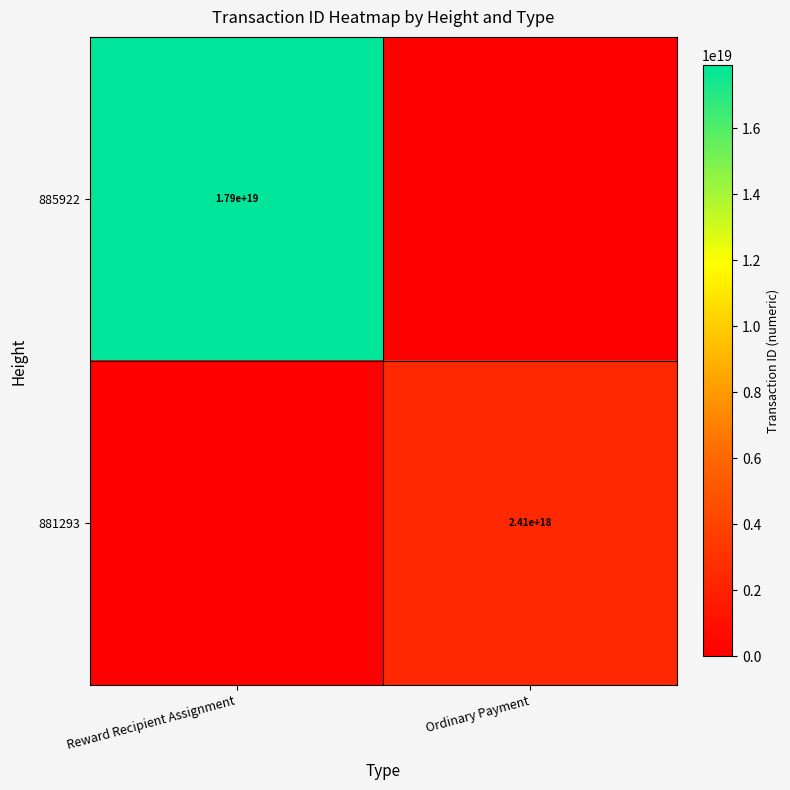

The 885922 series shows 17900000000000000000 at Reward Recipient Assignment. True or false?

True